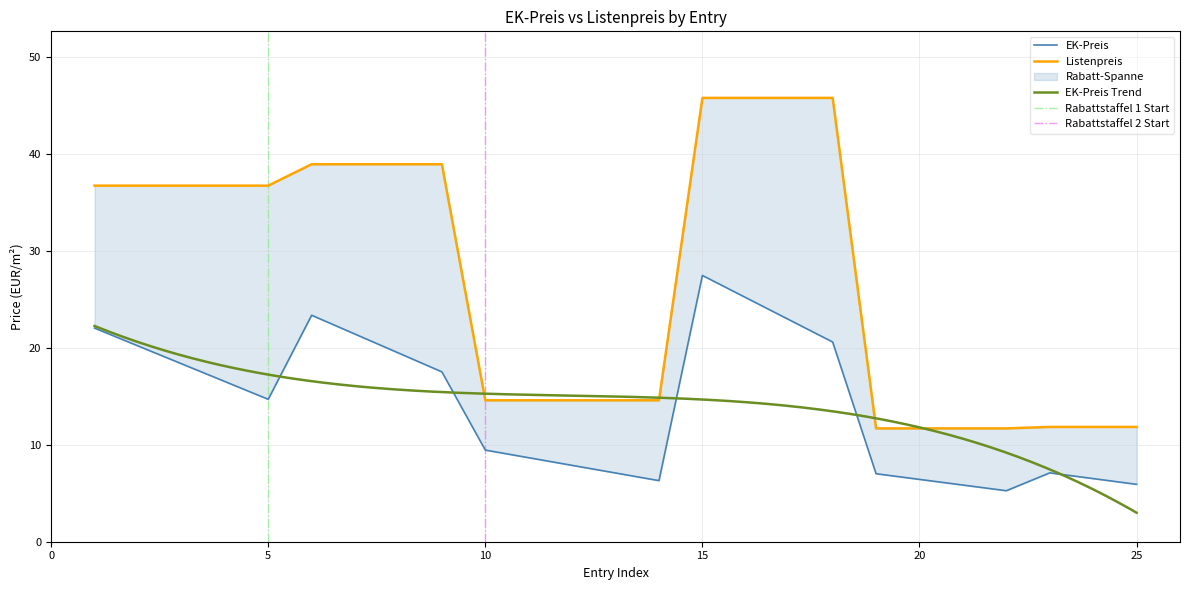

What value does the EK-Preis series have at 18?

20.6